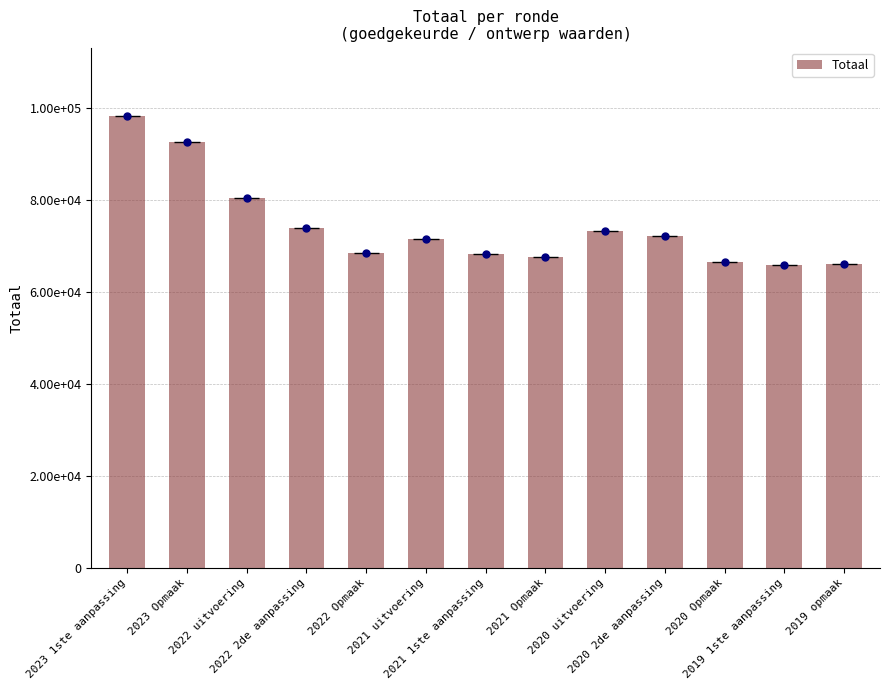

Does the chart contain any negative values?

No